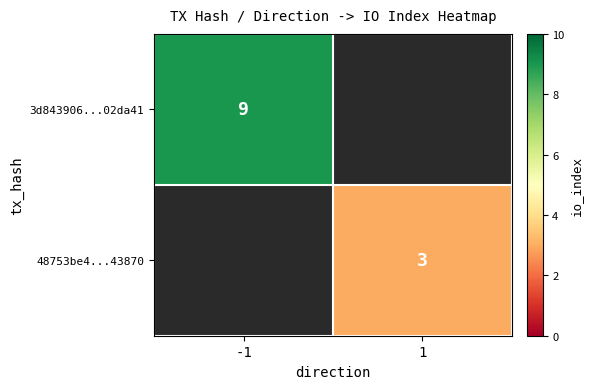

At which category does the chart reach its minimum across all series?

1